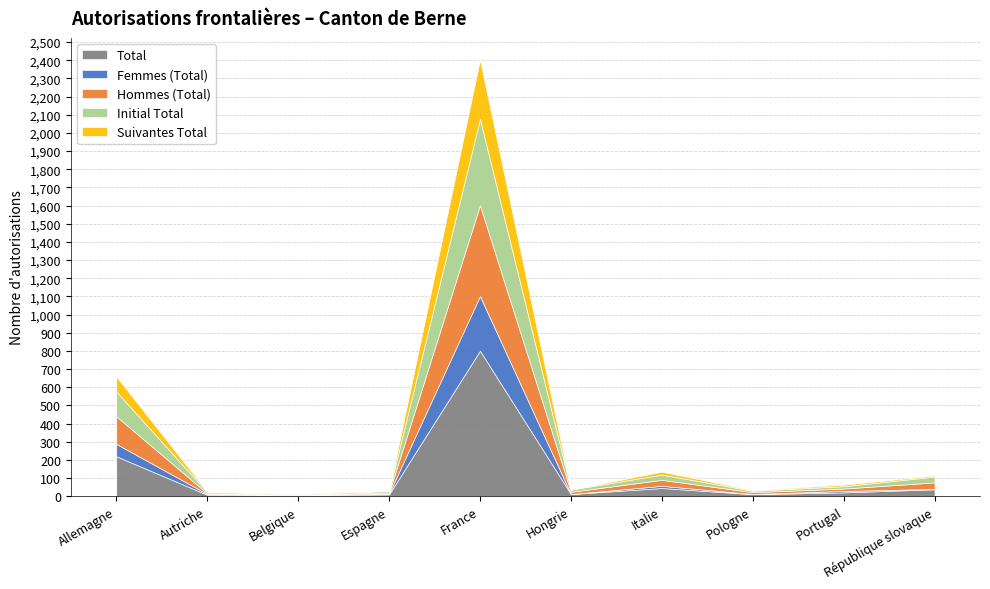

What is the label of the 2nd point from the left?

Autriche